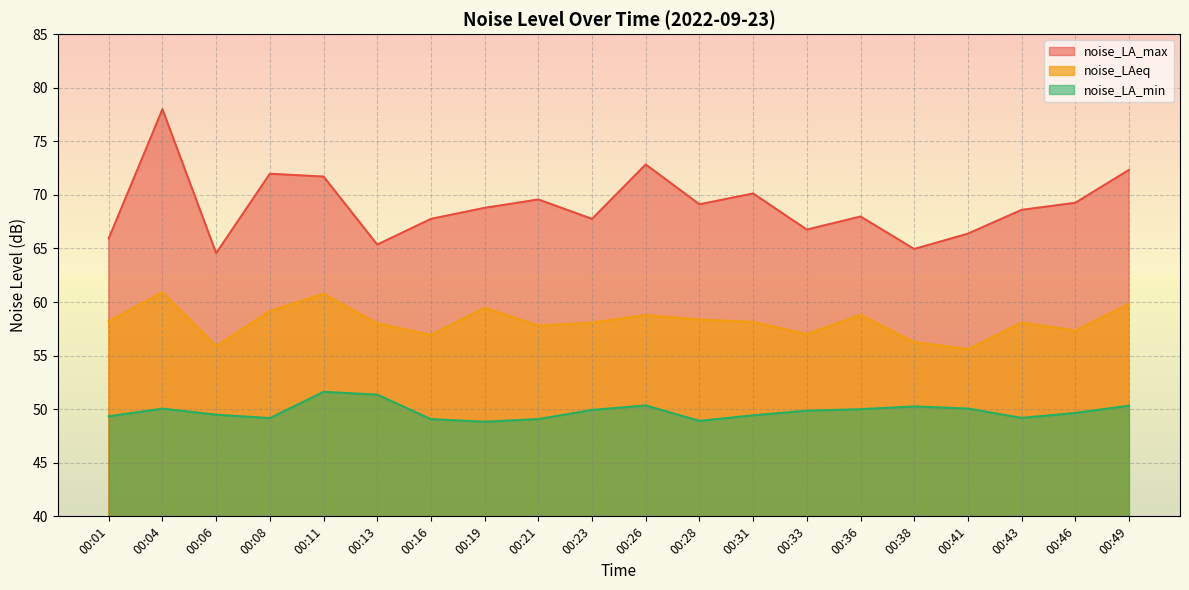

Does the chart display data point markers on the line(s)?

No